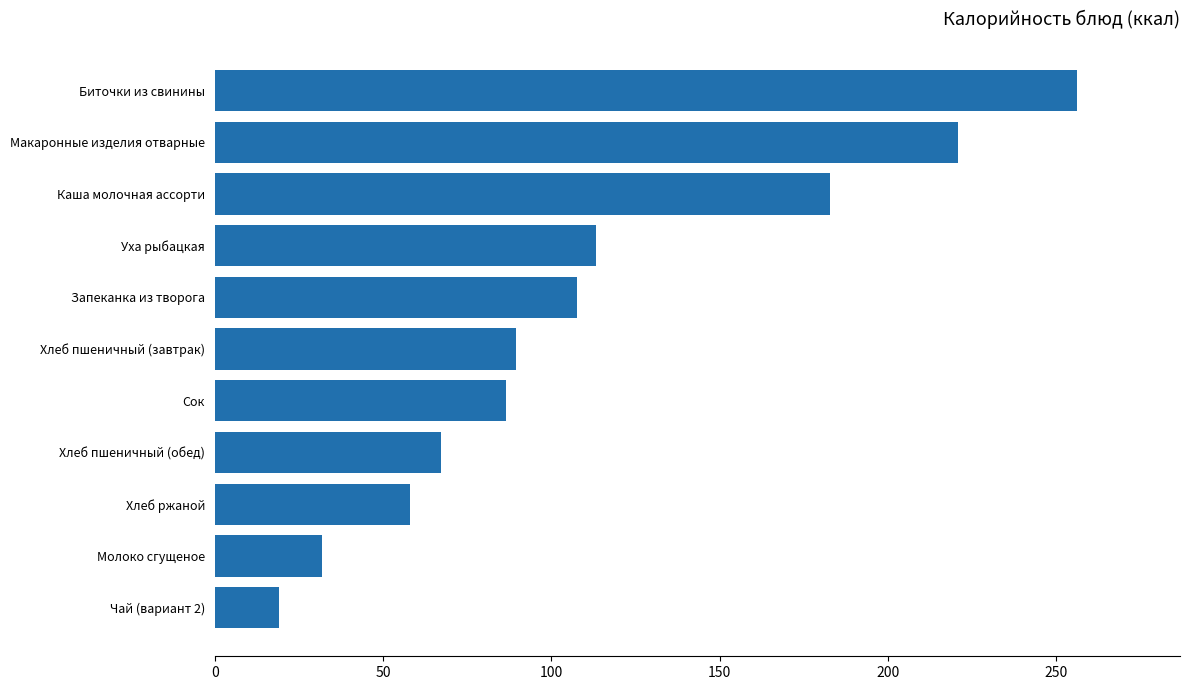

What is the difference between the values at Чай (вариант 2) and Уха рыбацкая?

94.1